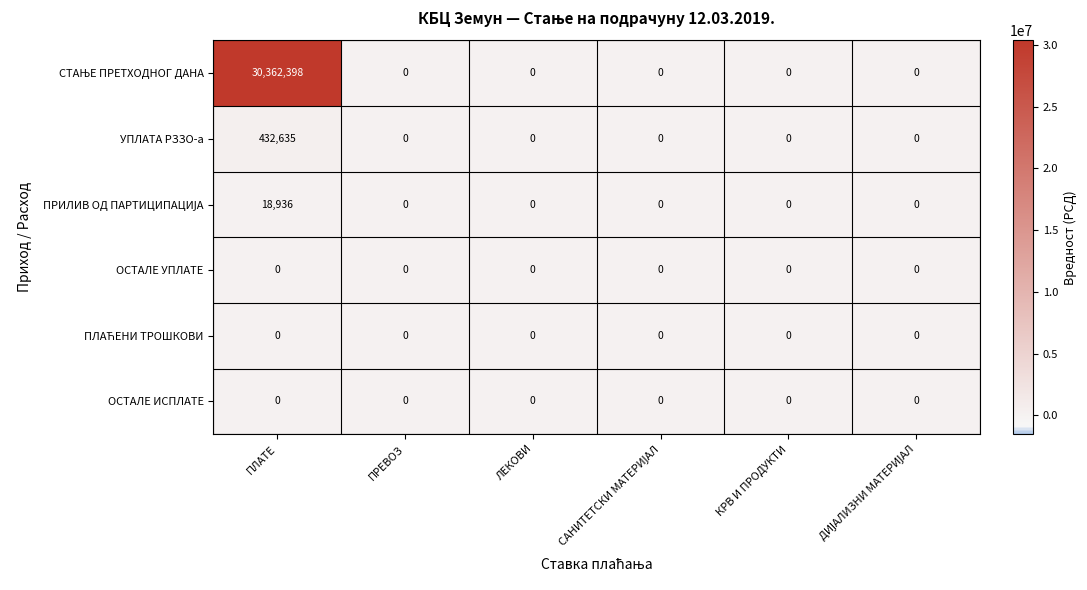

At which category is the sum across all series the highest?

ПЛАТЕ